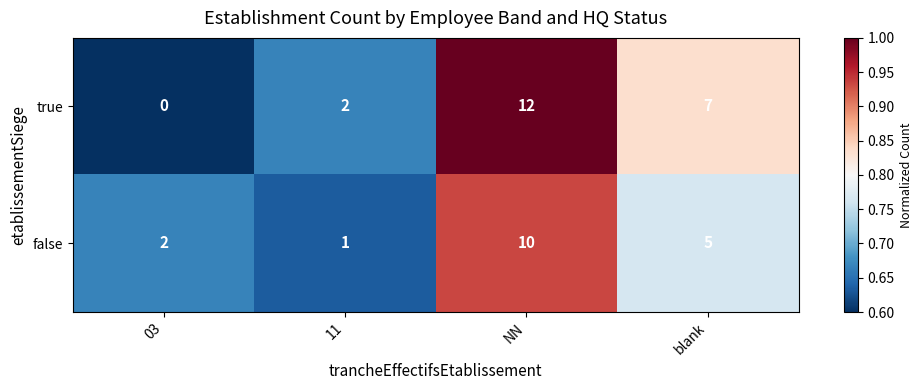

At which label does true reach its peak?

NN